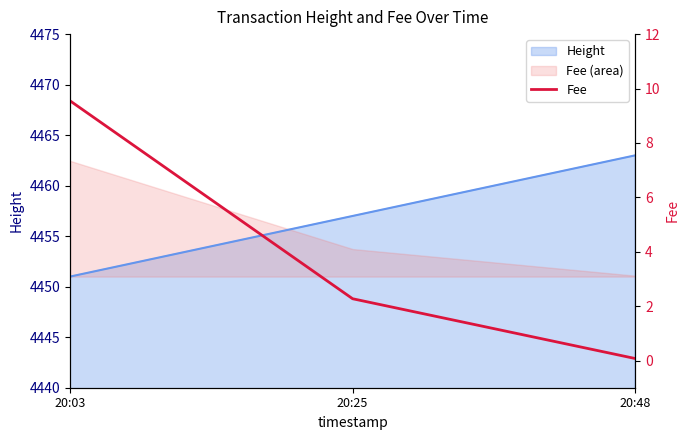

How many data points are less than 2?

1